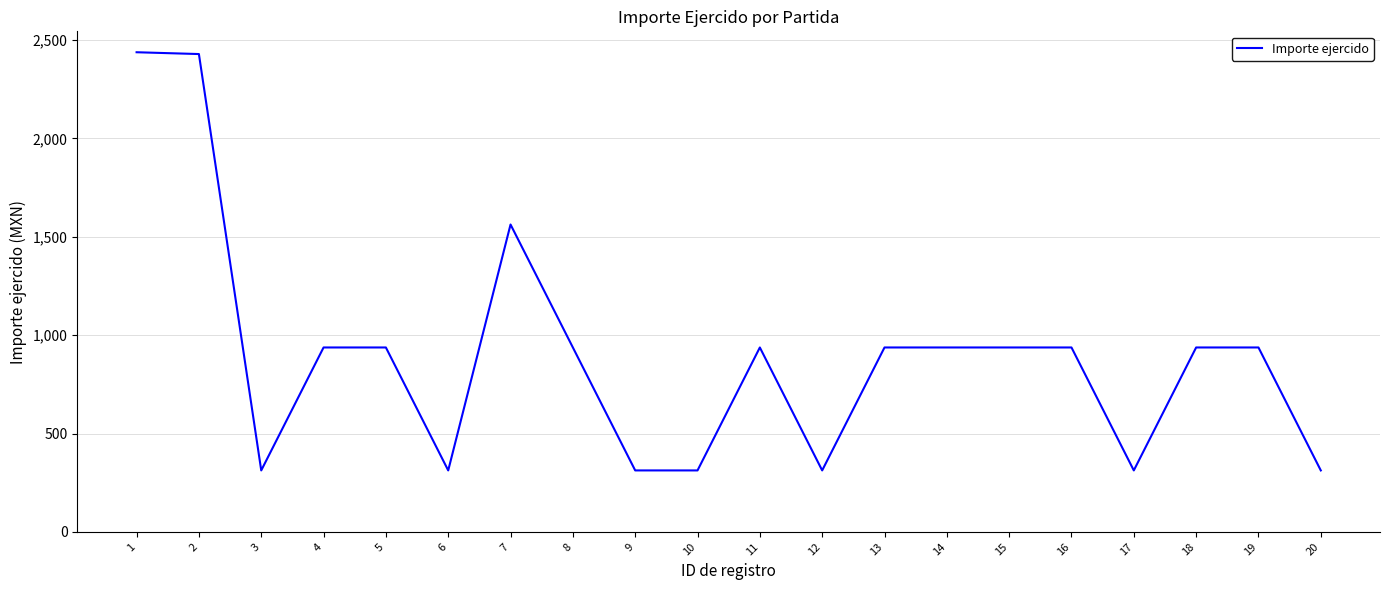

What is the difference between the values at 7 and 4?

625.0